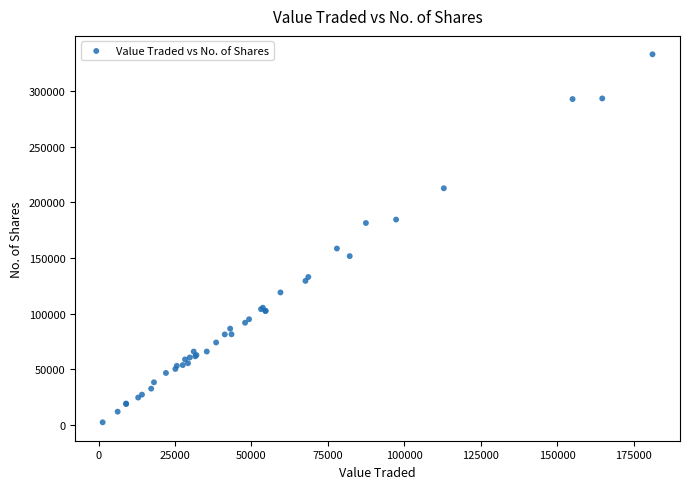

What Y value in the scatter plot is closest to 167756?

158589